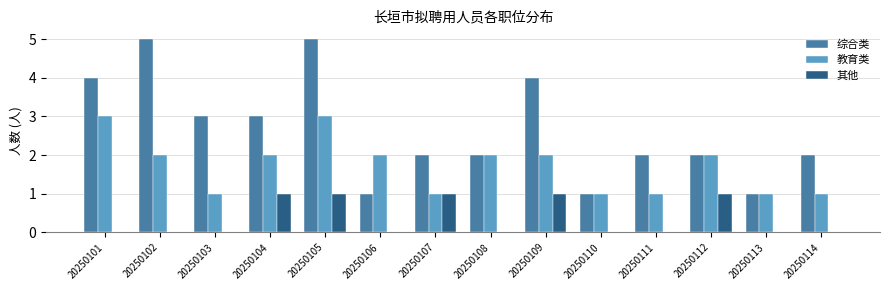

The 综合类 series shows 1 at 20250114. True or false?

False